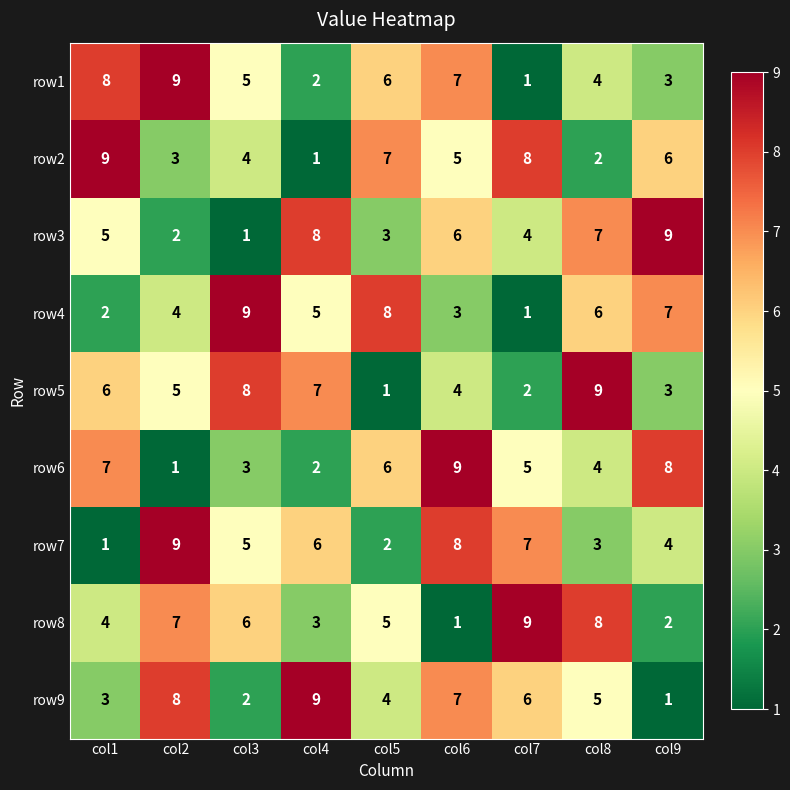

What is the maximum value shown in the chart?

9